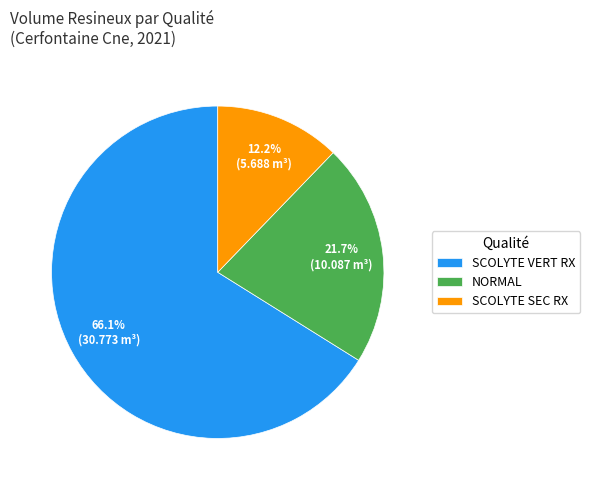

How many slices are in this pie chart?

3